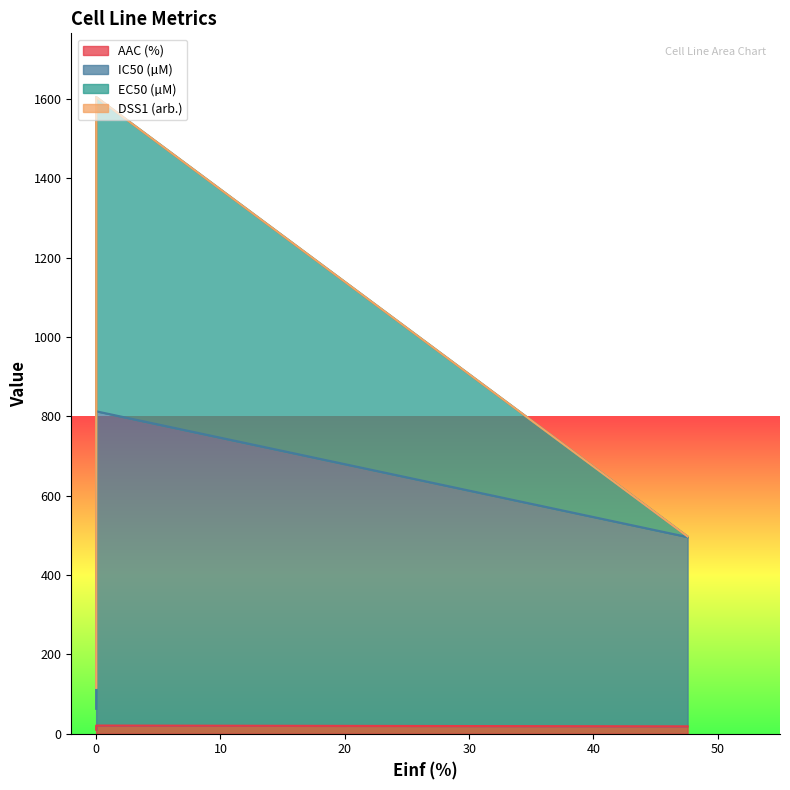

What is the sum of all IC50 (µM) values?

1370.7